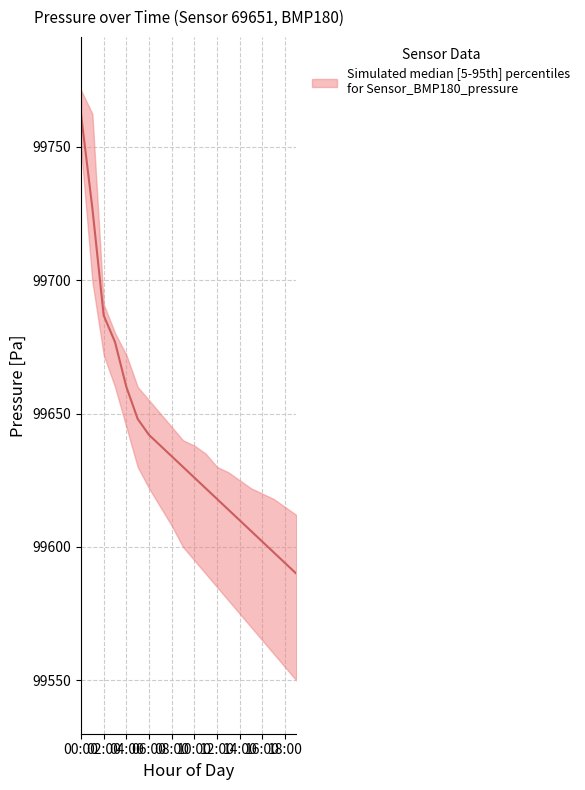

What is the ratio of the value at 15 to the value at 10:00?

1.0